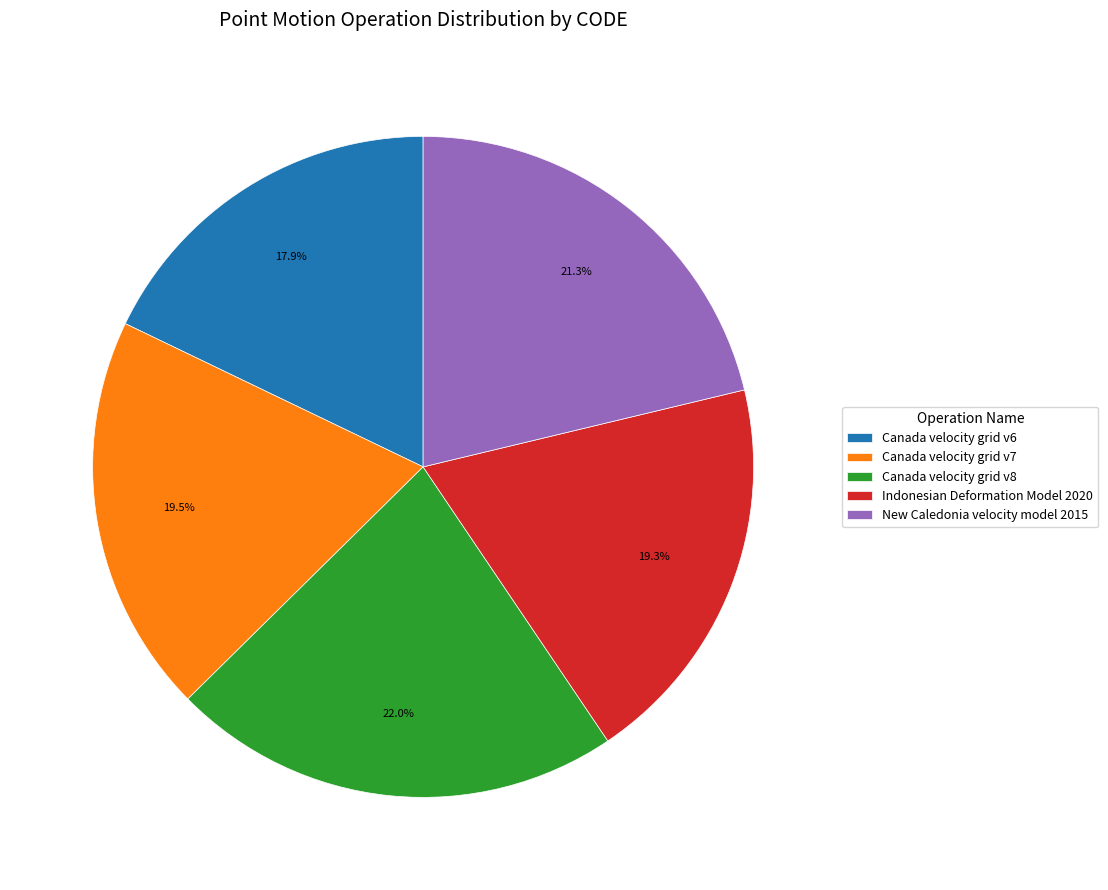

Does Indonesian Deformation Model 2020 account for over 50% of the chart?

No